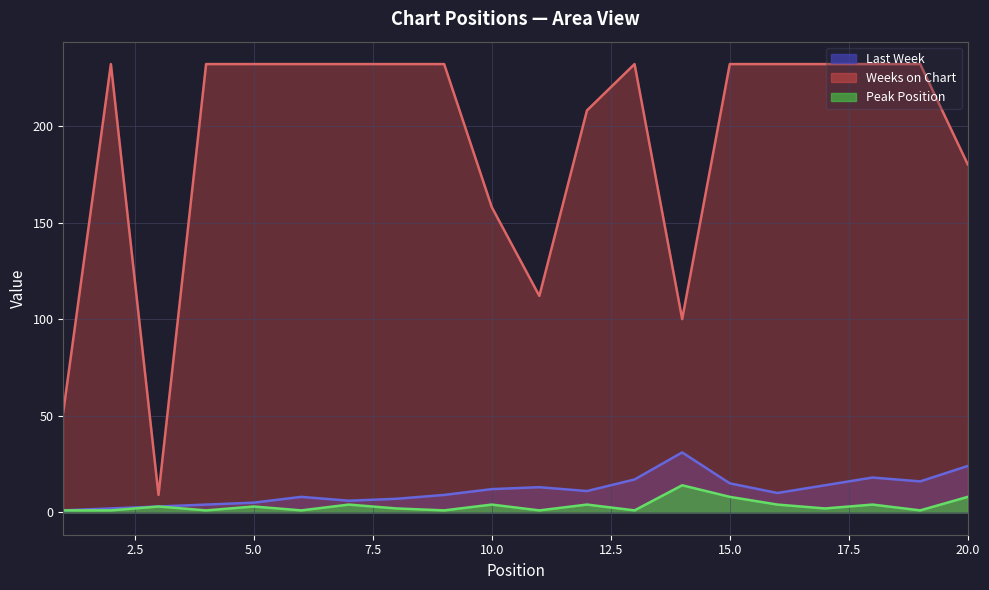

How many data points does each series have?

20